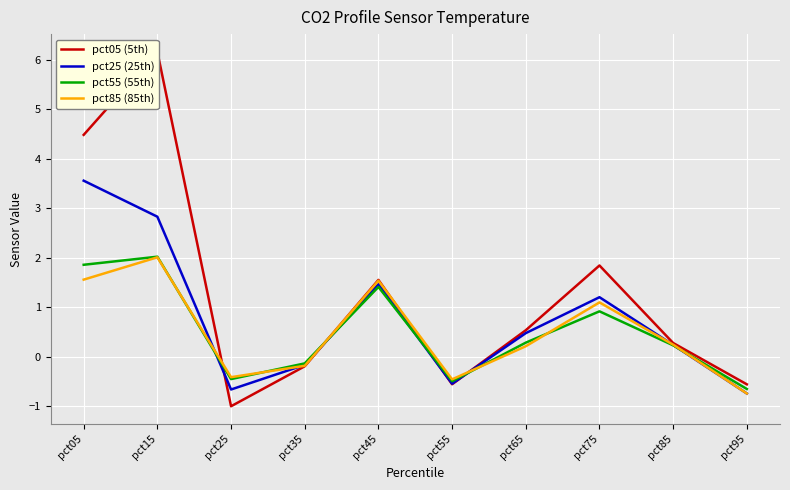

What is the value of the pct05 (5th) point at the 2nd from the left?

6.2